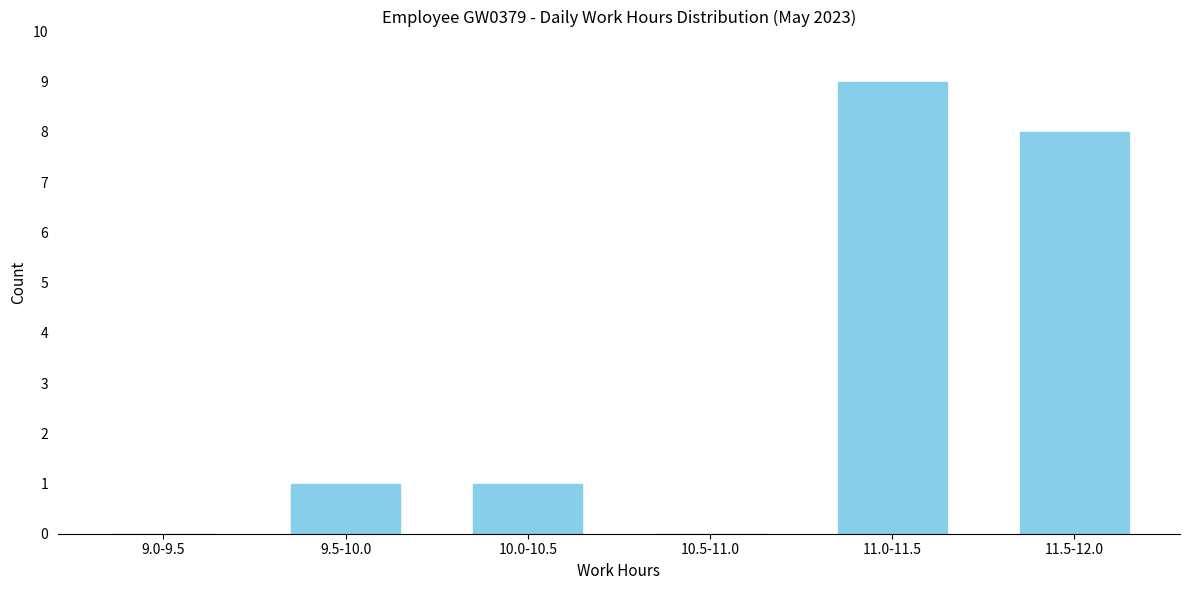

Reading right to left, extract all data points from this chart.

11.5-12.0=8	11.0-11.5=9	10.5-11.0=0	10.0-10.5=1	9.5-10.0=1	9.0-9.5=0